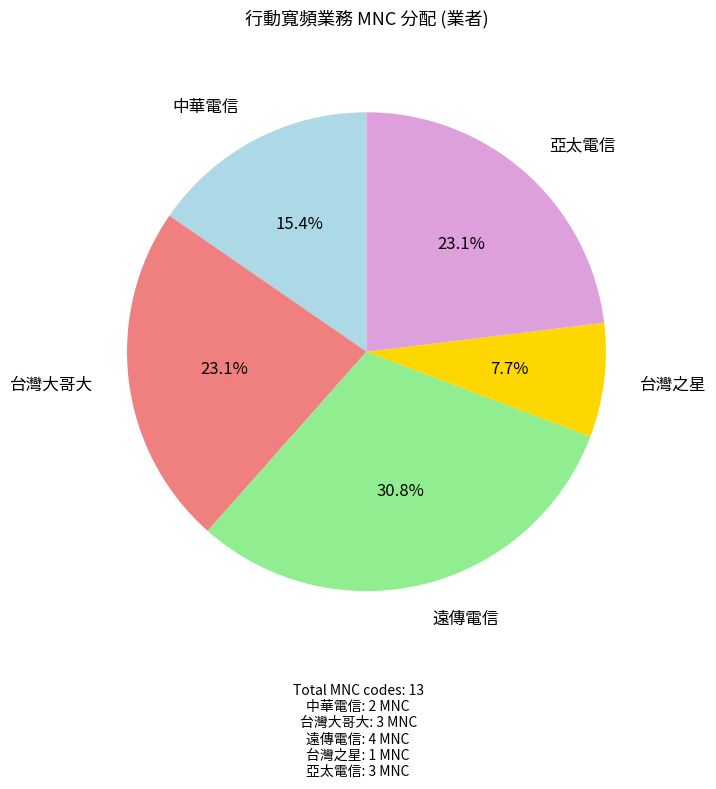

To the nearest percent, what portion does 台灣之星 represent?

8%